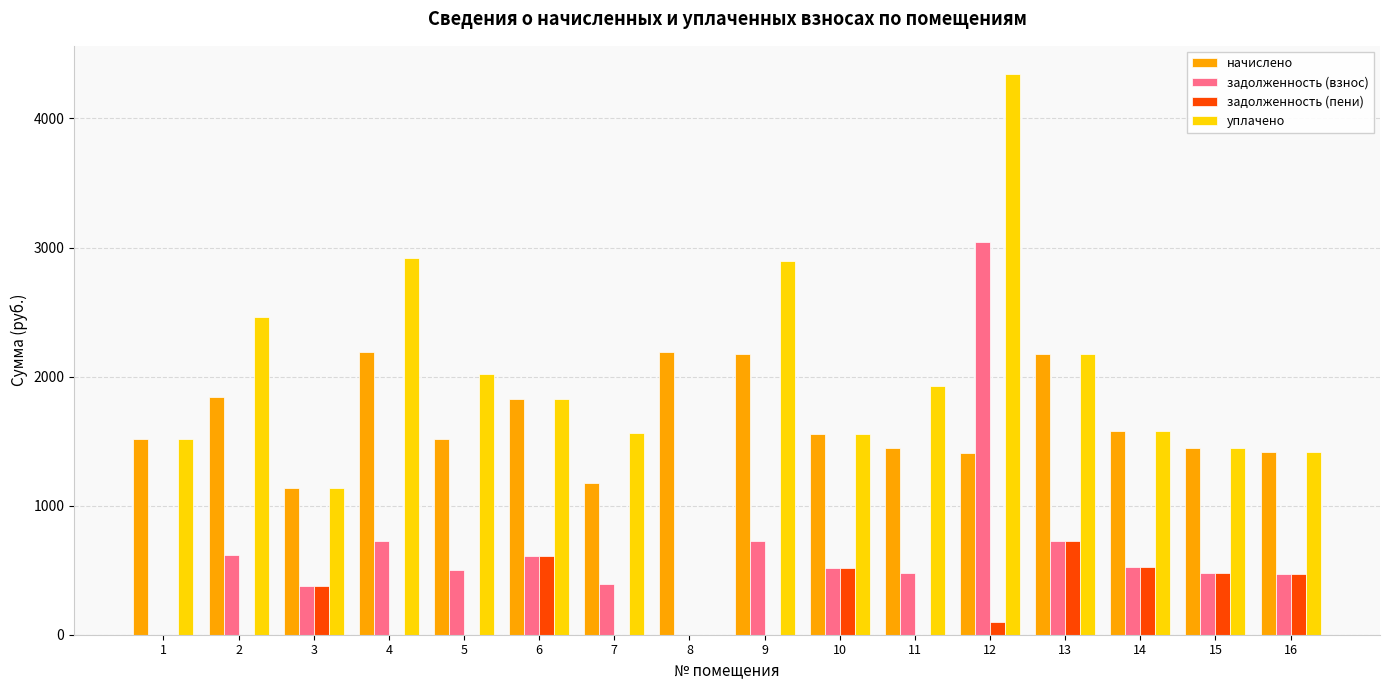

What is the spread (max minus min) of values at 7?

1564.2